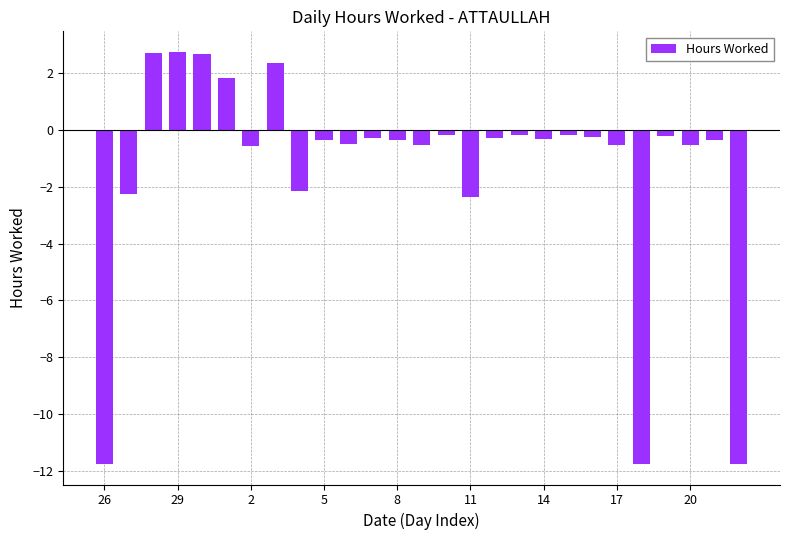

What is the maximum value shown in the chart?

2.7